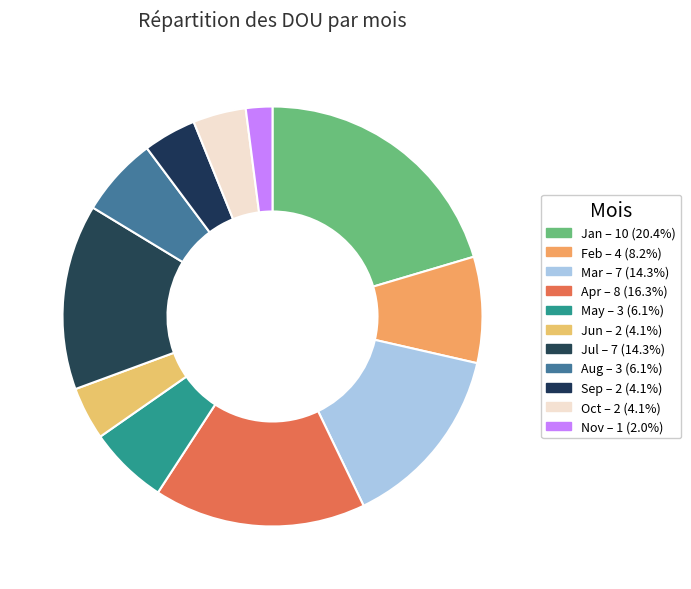

Do Mar and Apr together represent more than half of the pie?

No